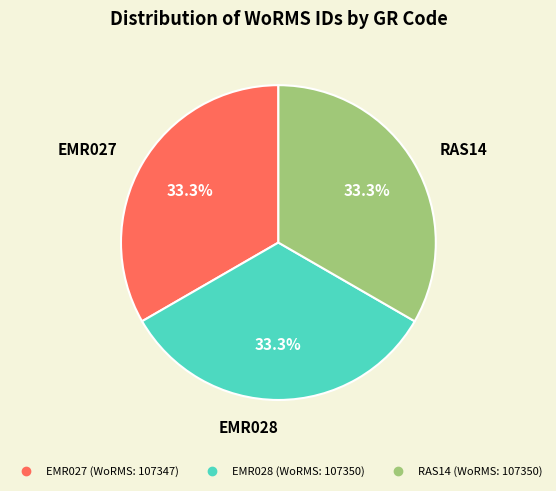

What is the ratio of the value at RAS14 to the value at EMR027?

1.0